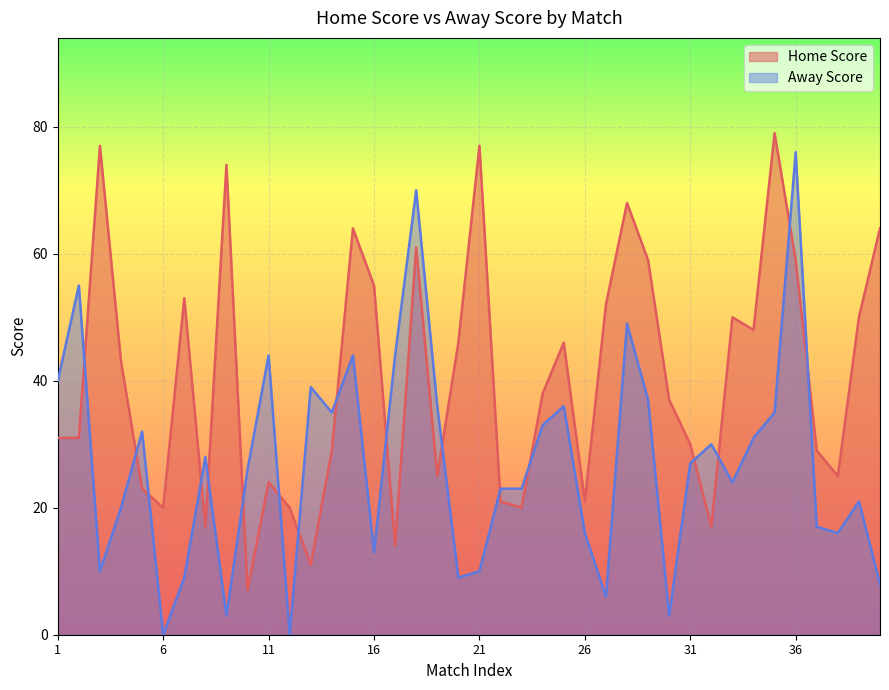

What is the value of the Home Score point at the 19th from the left?

25